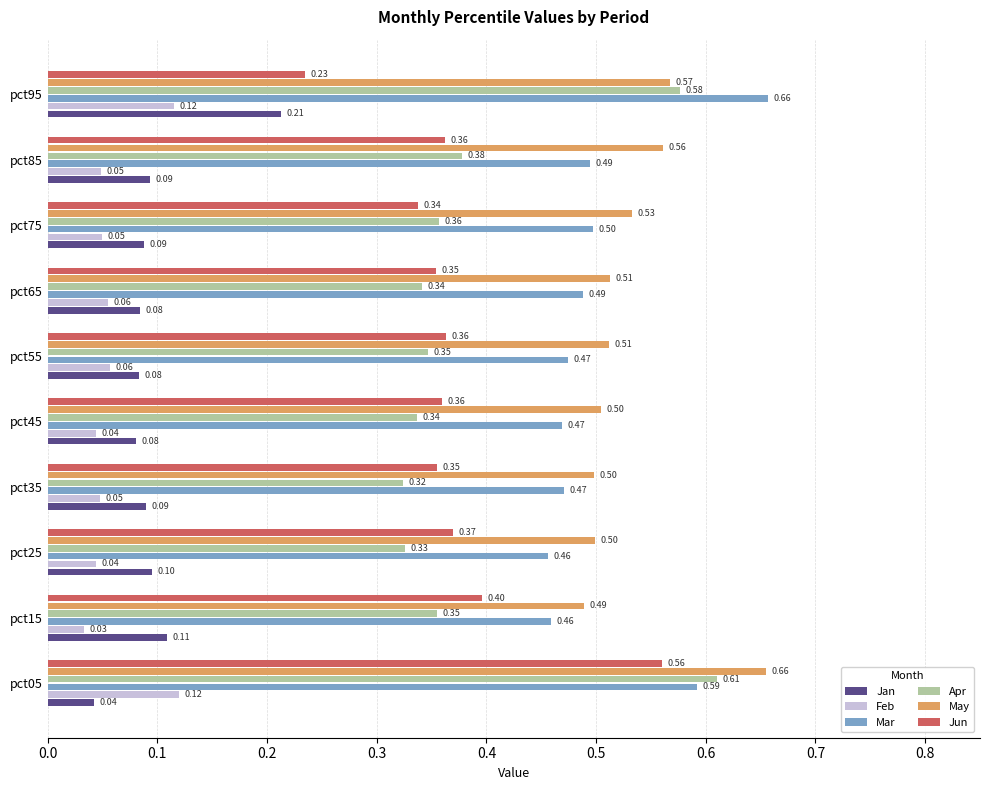

What is the average value of the May series?

0.5